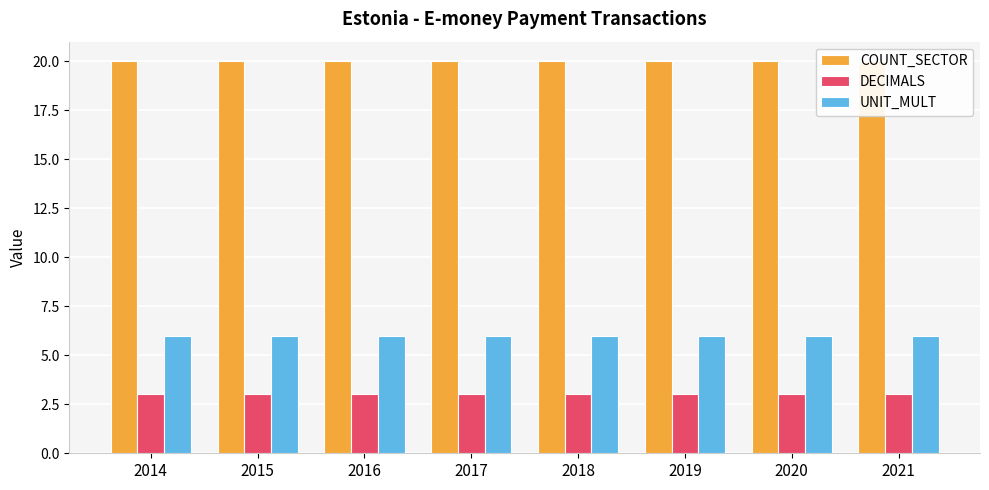

What is the sum of the COUNT_SECTOR values at 2019 and 2018?

40